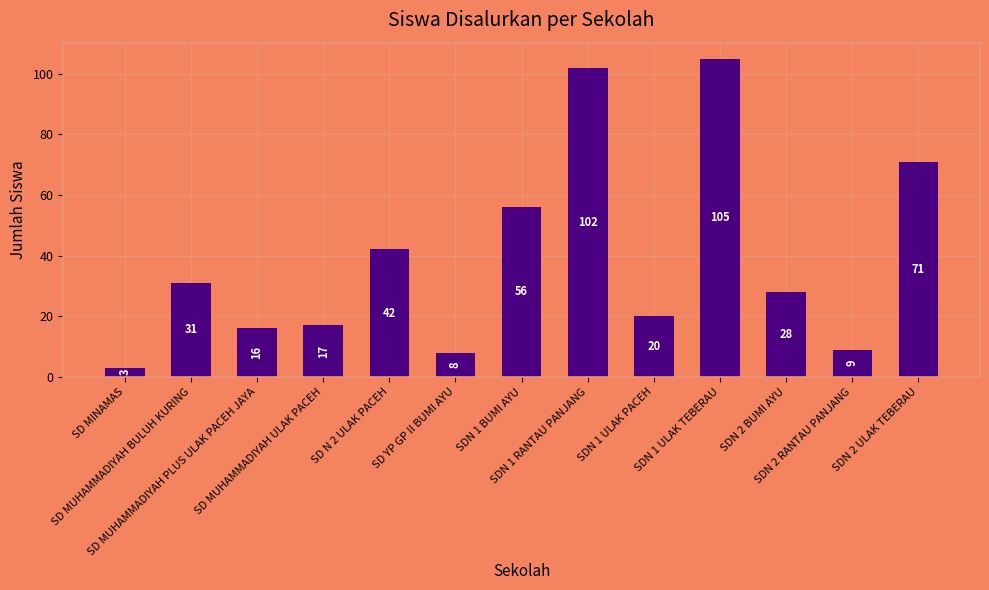

How many categories are shown in the chart?

13